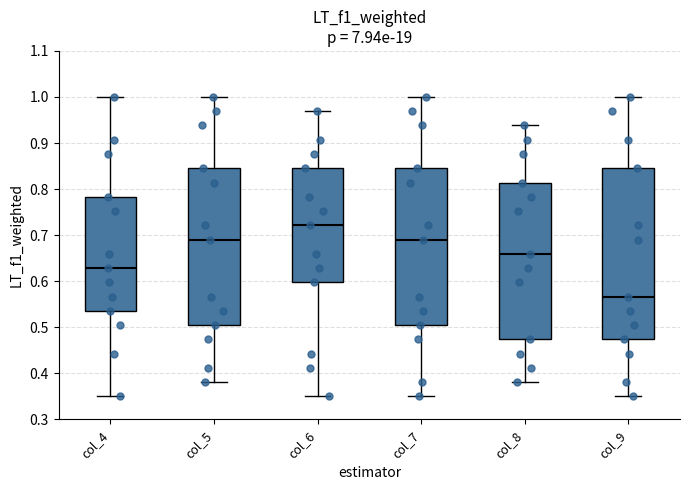

Comparing the boxes themselves (not the whiskers), which one is the tallest?

col_9